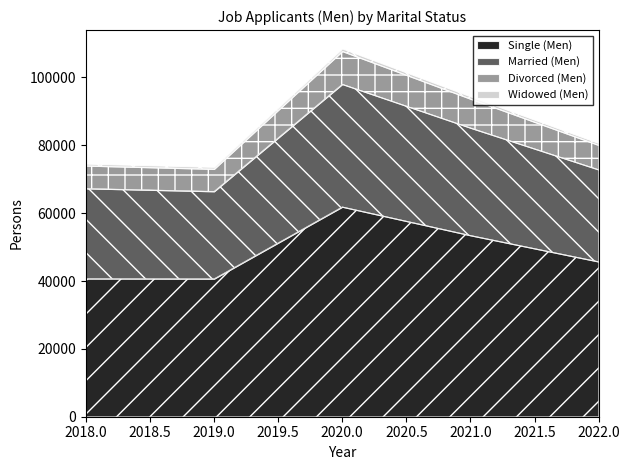

Where is the first local maximum for Single (Men)?

2020